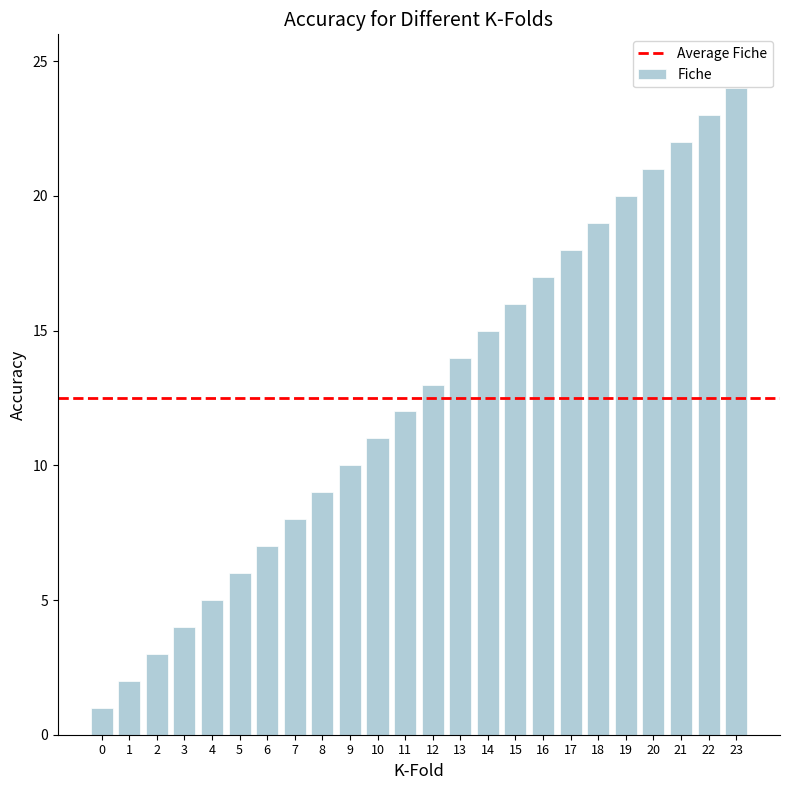

Are the bars grouped side by side (vs. stacked)?

No